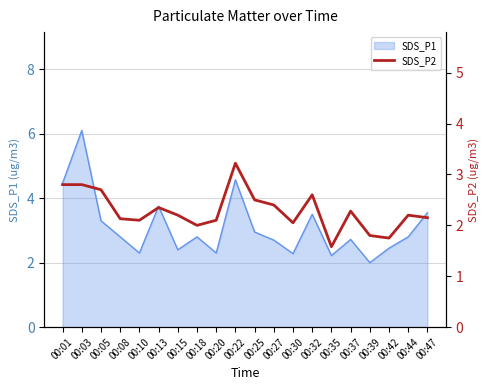

Reading left to right, what are all the values shown in this chart?

2.8	2.8	2.7	2.1	2.1	2.4	2.2	2.0	2.1	3.2	2.5	2.4	2.0	2.6	1.6	2.3	1.8	1.8	2.2	2.1